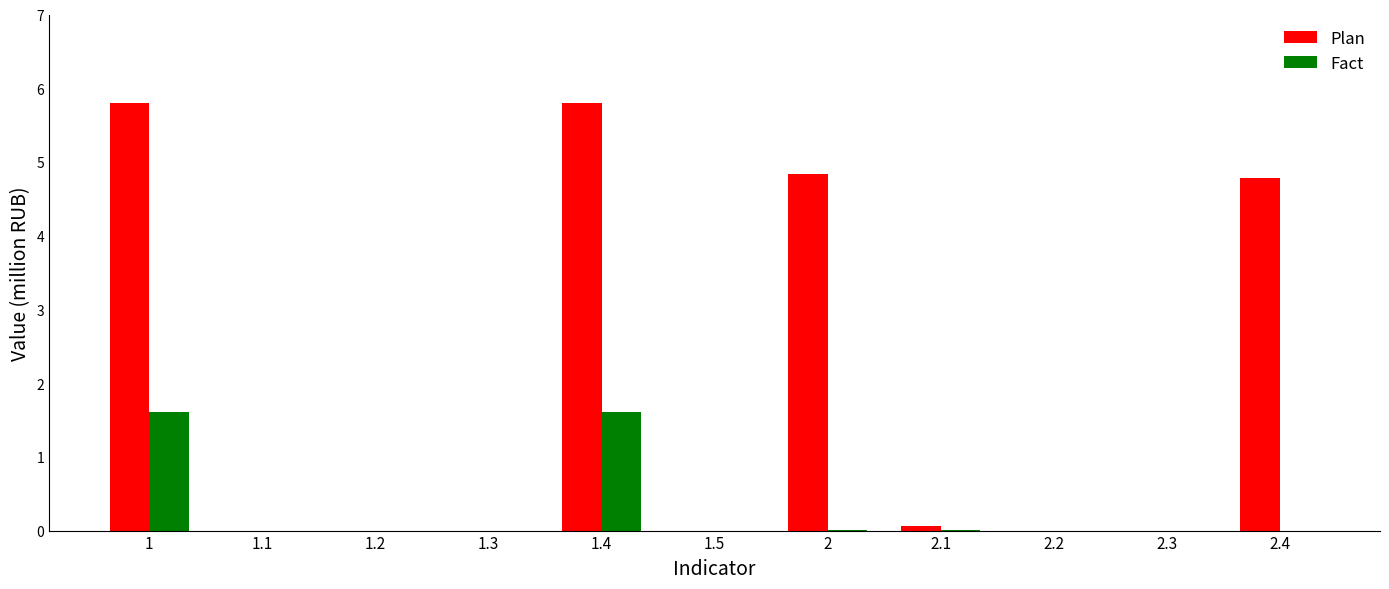

Which series has the largest range (max minus min)?

Plan